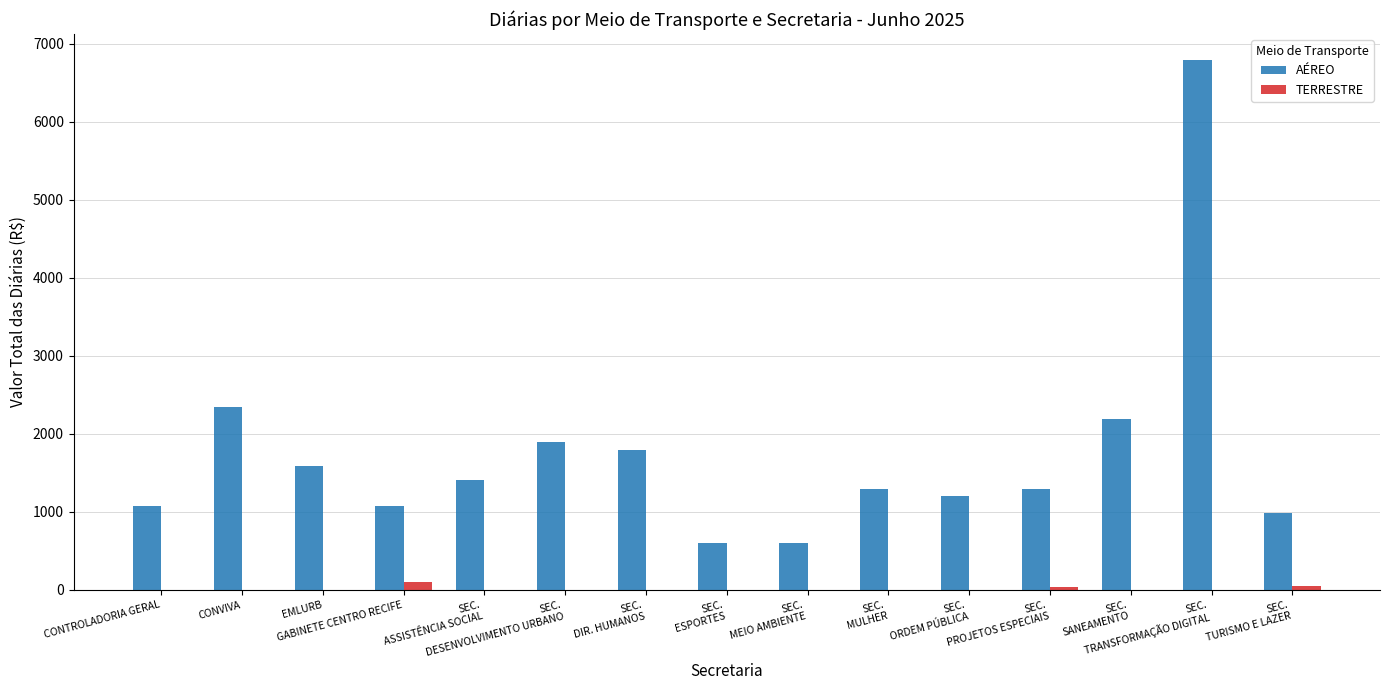

Which series has the largest total across all categories?

AÉREO